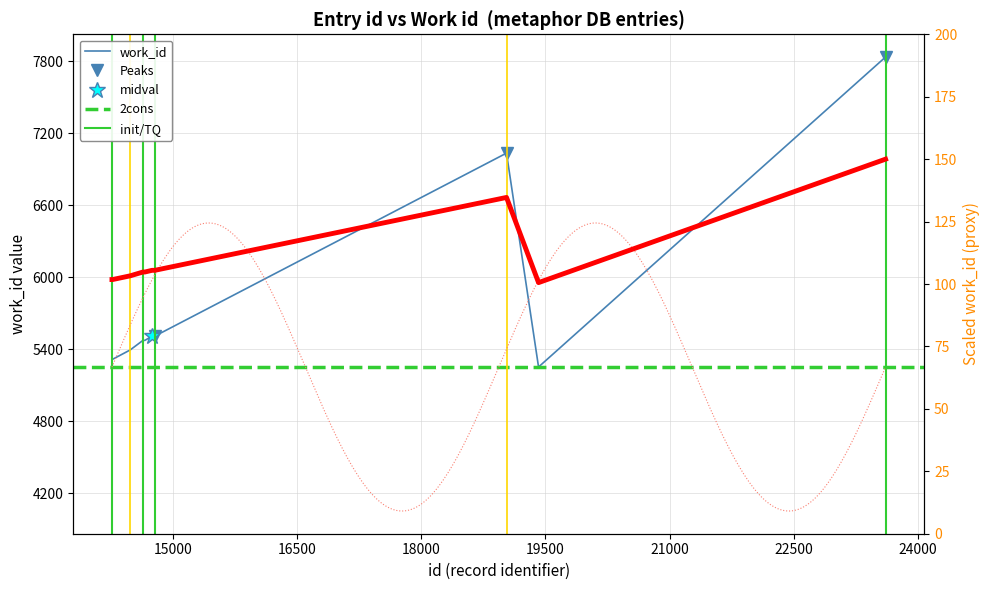

Rank the categories by value from lowest to highest.

19416, 14263, 14270, 14483, 14638, 14661, 14747, 14780, 19029, 23608